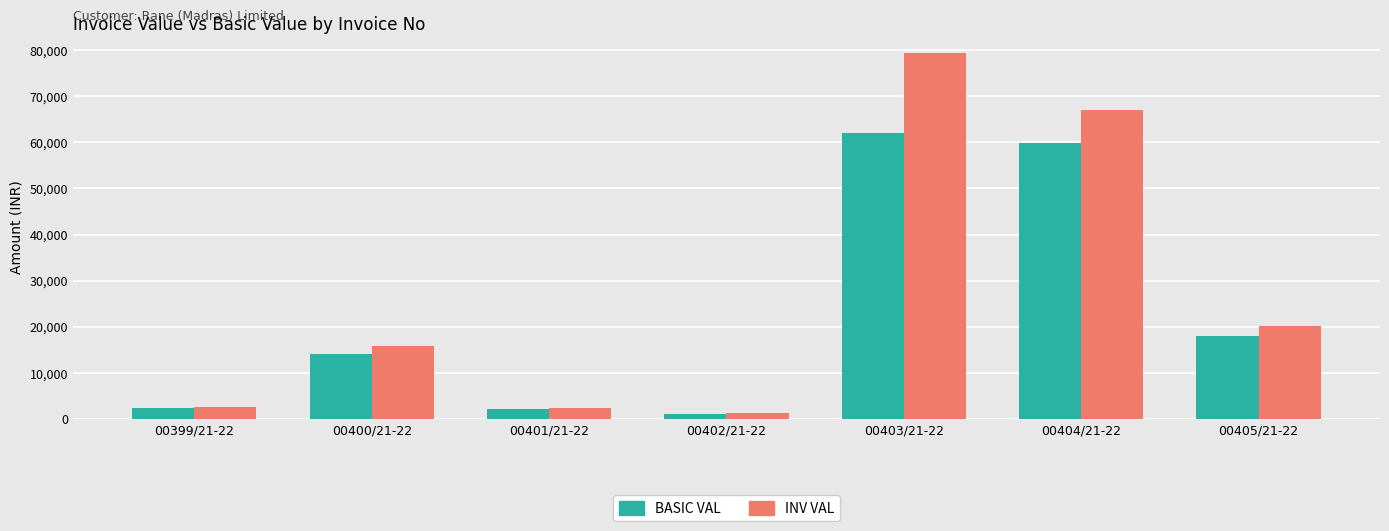

What is the total value across all series at 00405/21-22?

38160.0